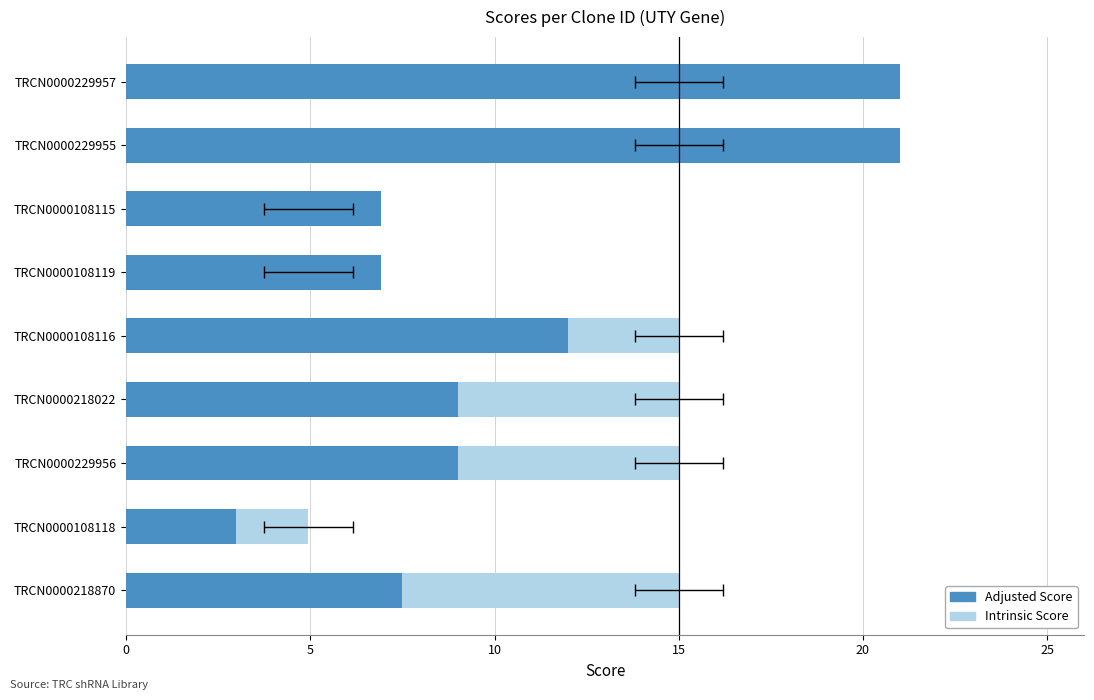

How many categories are shown in the chart?

9